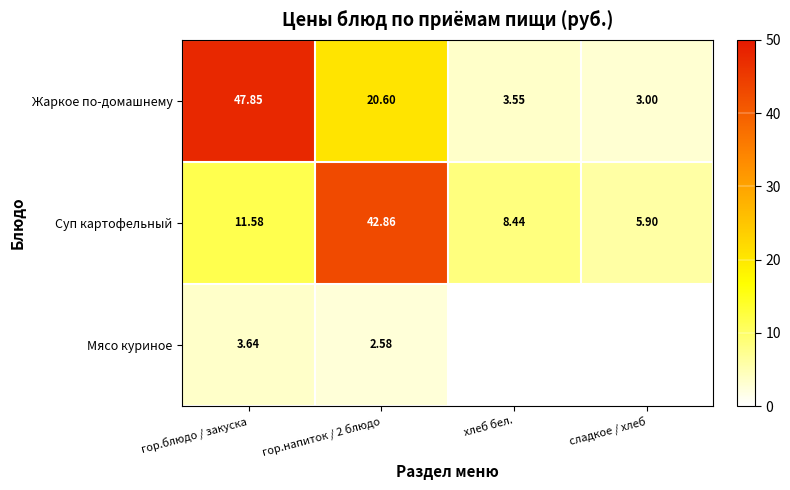

At гор.блюдо / закуска, list the series in order from largest to smallest.

Жаркое по-домашнему, Суп картофельный, Мясо куриное